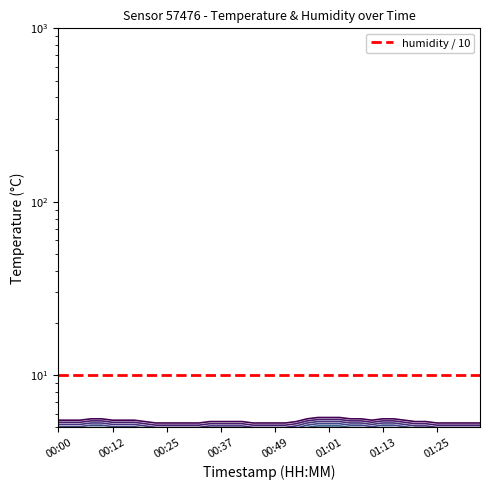

Count the number of categories in the chart.

40